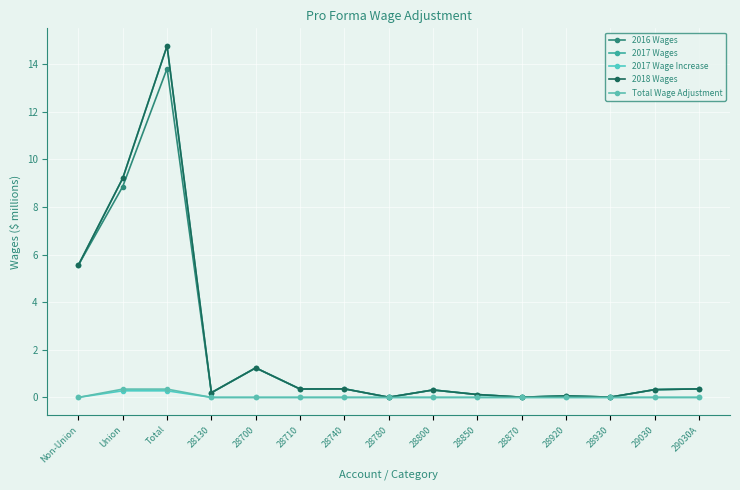

Is it true that Total Wage Adjustment equals 0.2 at 28930?

False